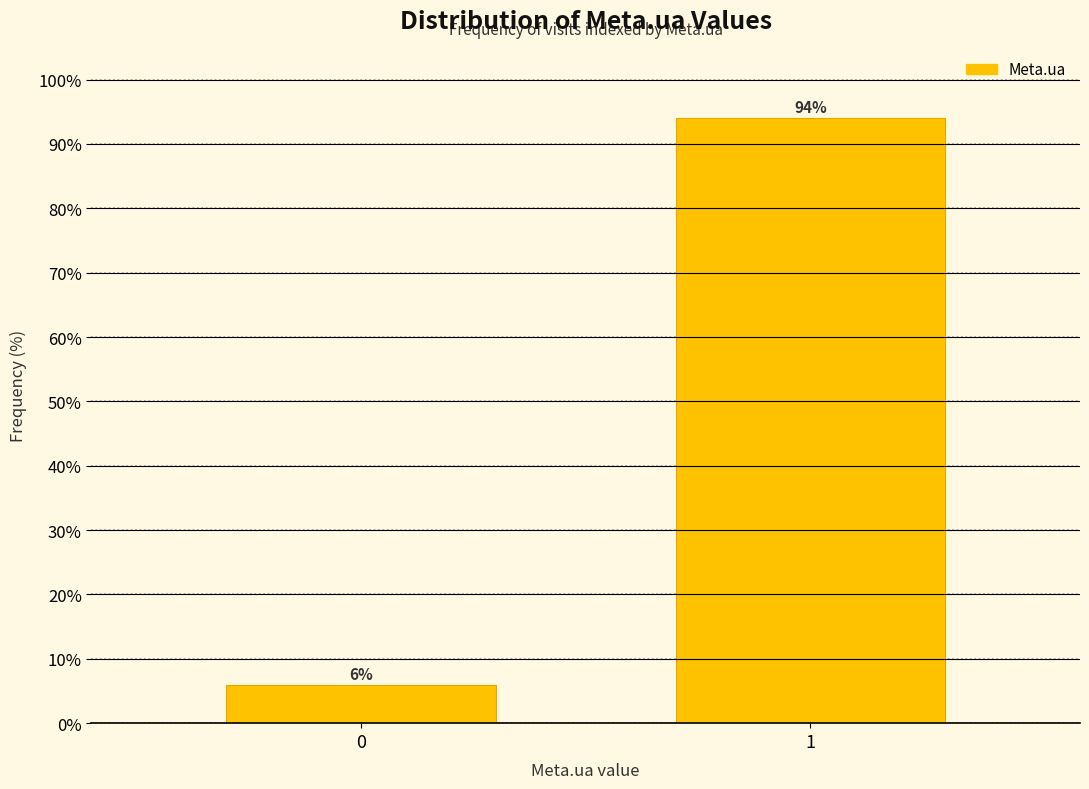

Reading left to right, list all the values displayed in this chart.

6.0	94.0